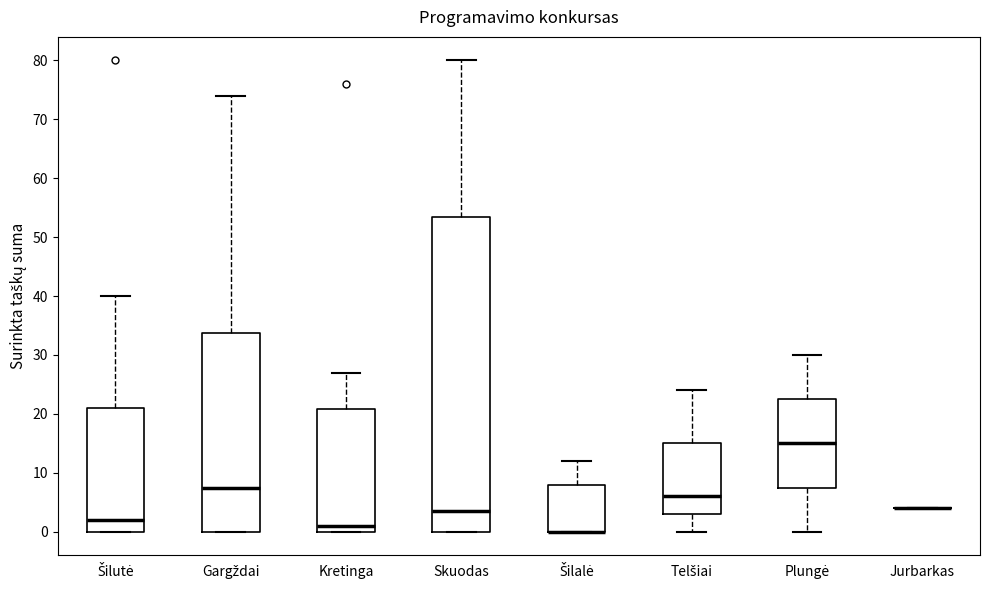

Reading left to right, read every box against the y-axis: the position of its median line, the range the box covers, and the ends of its whiskers. The values are not printed on the chart, so give them approximately, as read against the axis.

Šilutė: median 2, box 0 to 21, whiskers 0 to 40
Gargždai: median 8, box 0 to 34, whiskers 0 to 74
Kretinga: median 1, box 0 to 21, whiskers 0 to 27
Skuodas: median 4, box 0 to 54, whiskers 0 to 80
Šilalė: median 0 (drawn on the box's lower edge), box 0 to 8, whiskers 0 to 12
Telšiai: median 6, box 3 to 15, whiskers 0 to 24
Plungė: median 15, box 8 to 23, whiskers 0 to 30
Jurbarkas: box collapsed to a line at 4, whiskers 4 to 4